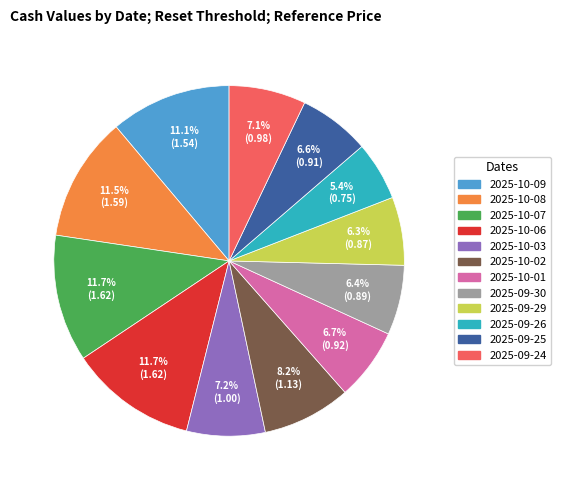

Combined, do 2025-10-08 and 2025-09-29 account for over 50%?

No